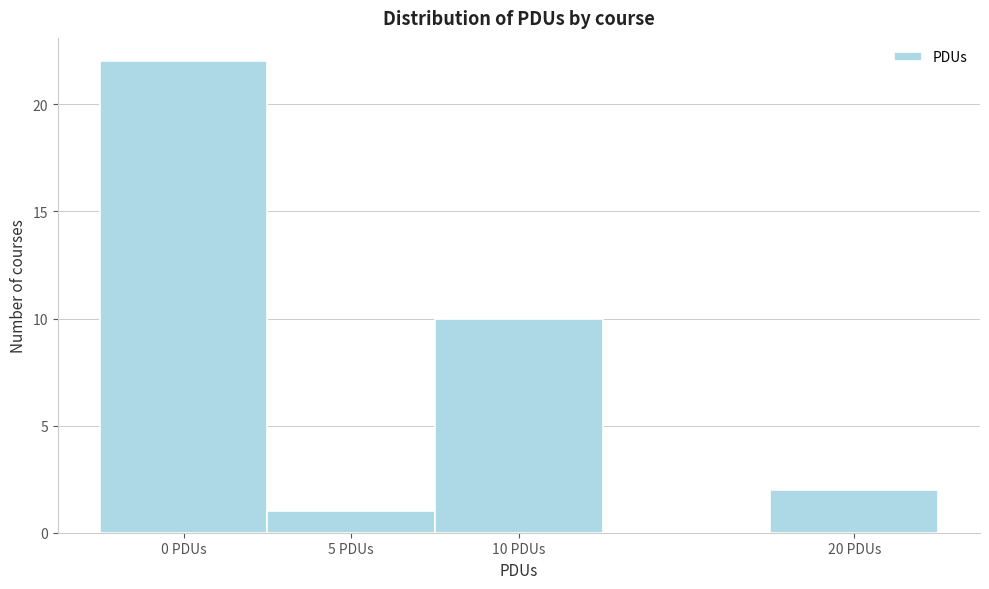

Reading left to right, list every bar in this chart as the range it spans on the x-axis followed by its height. The values are not printed on the chart, so give them approximately, as read against the axis.

-2.5 to 2.5: 22
2.5 to 7.5: 1
7.5 to 12.5: 10
12.5 to 17.5: 0
17.5 to 22.5: 2